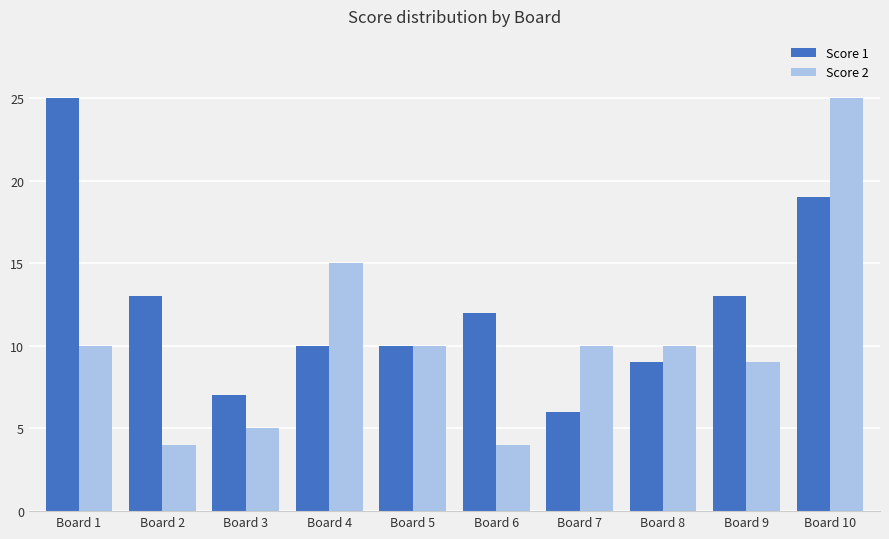

What is the total value across all series at Board 8?

19